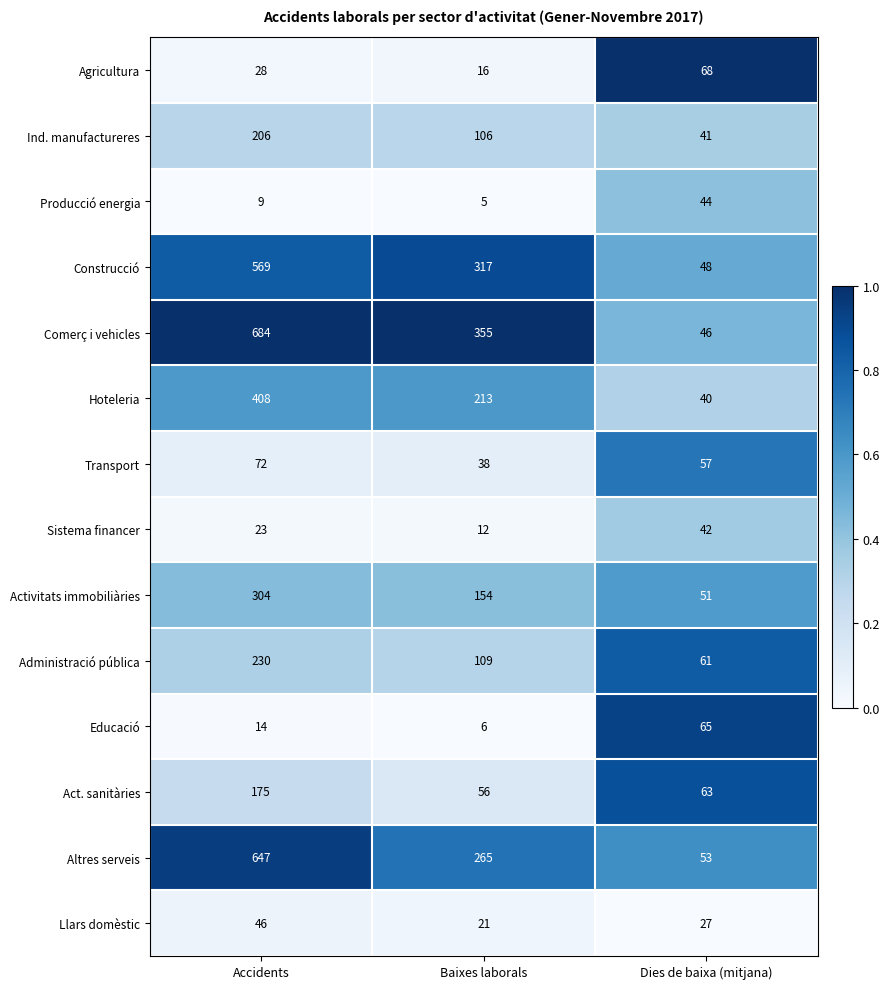

What is the approximate value of Llars domèstic at Accidents?

46